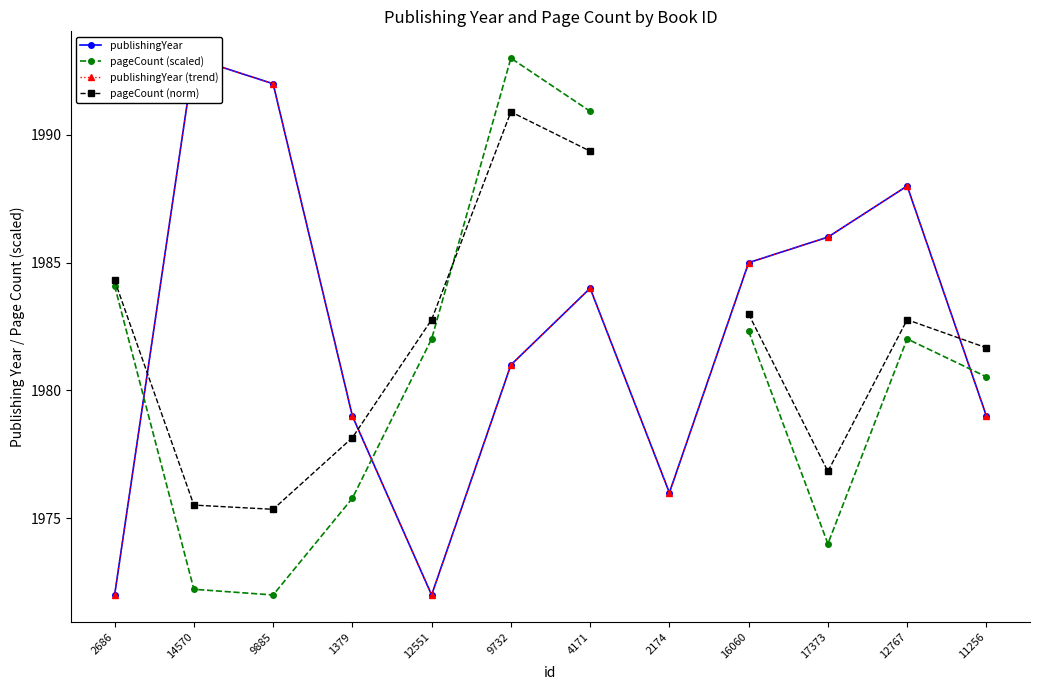

In pageCount (norm), how many points are lower than both neighbors (excluding endpoints)?

2